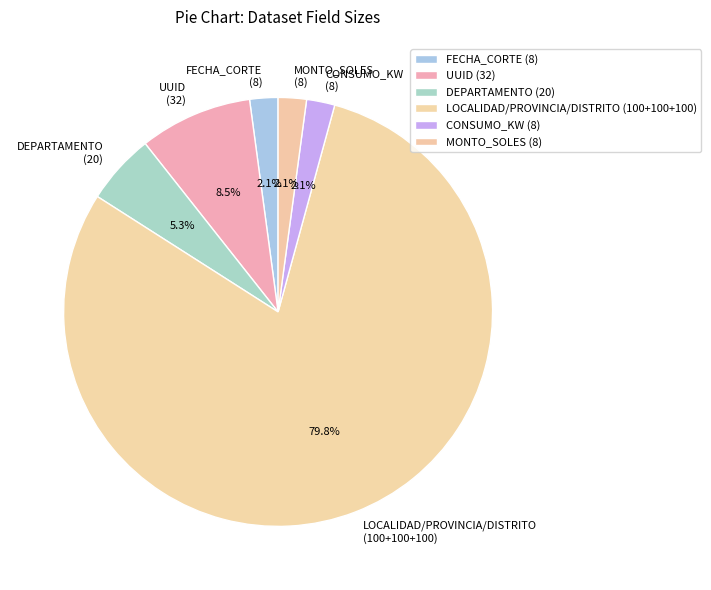

Which slice is the largest?

LOCALIDAD/PROVINCIA/DISTRITO (100+100+100)